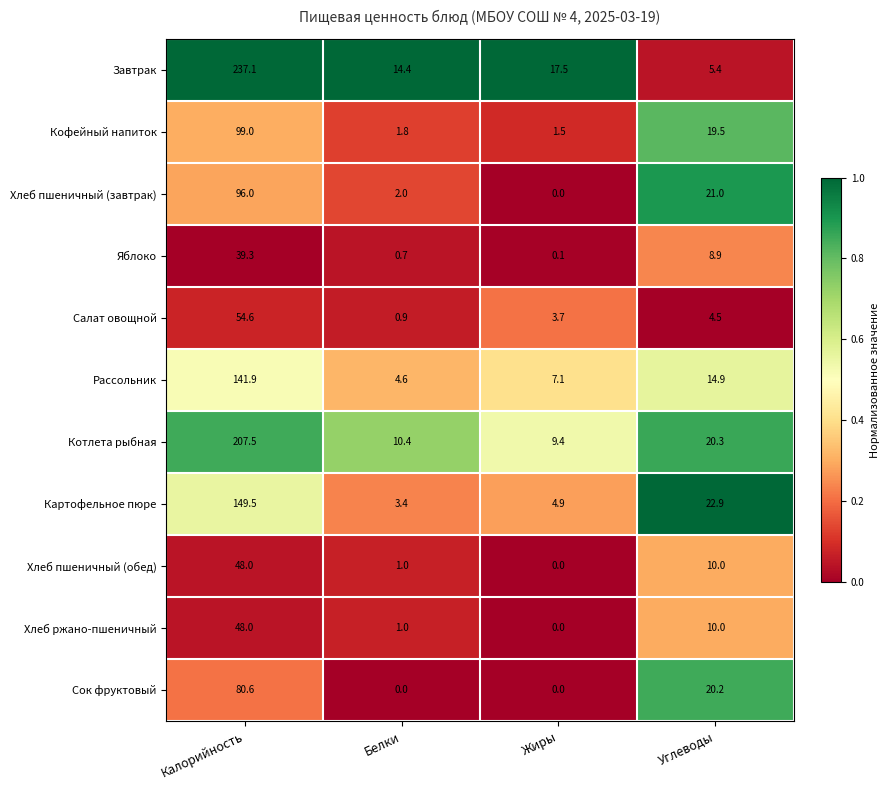

What is the difference between the Завтрак values at Жиры and Калорийность?

219.6